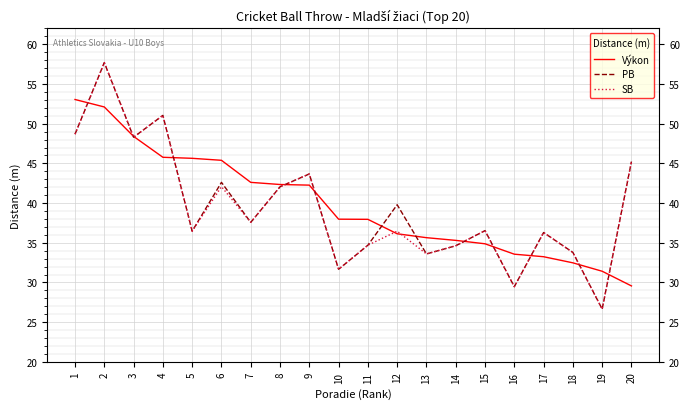

Which category has the lowest value in the Výkon series?

20